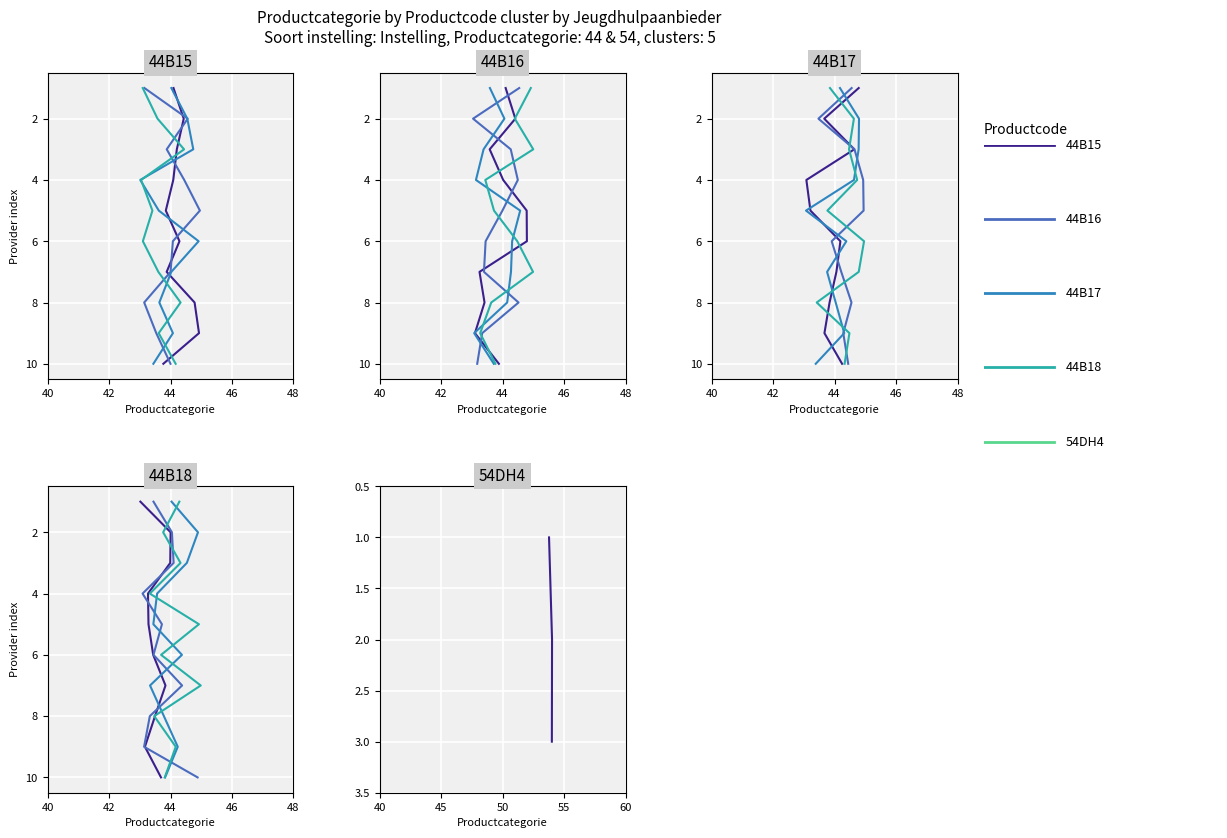

What is the average value of the Instelling series?

44